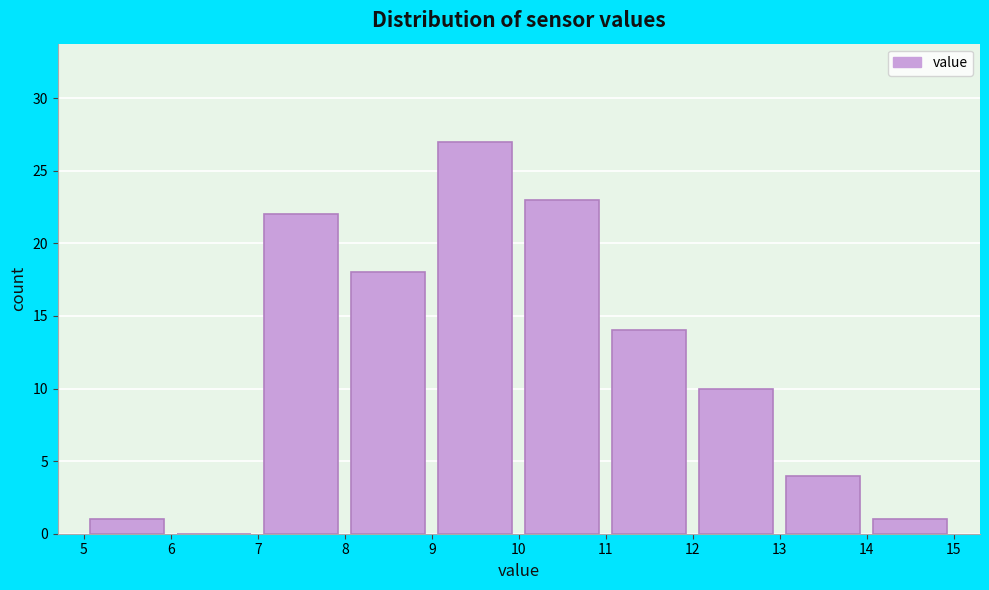

How tall is the bar that spans 14 to 15 on the x-axis? The values are not printed on the chart, so give them approximately, as read against the axis.

1